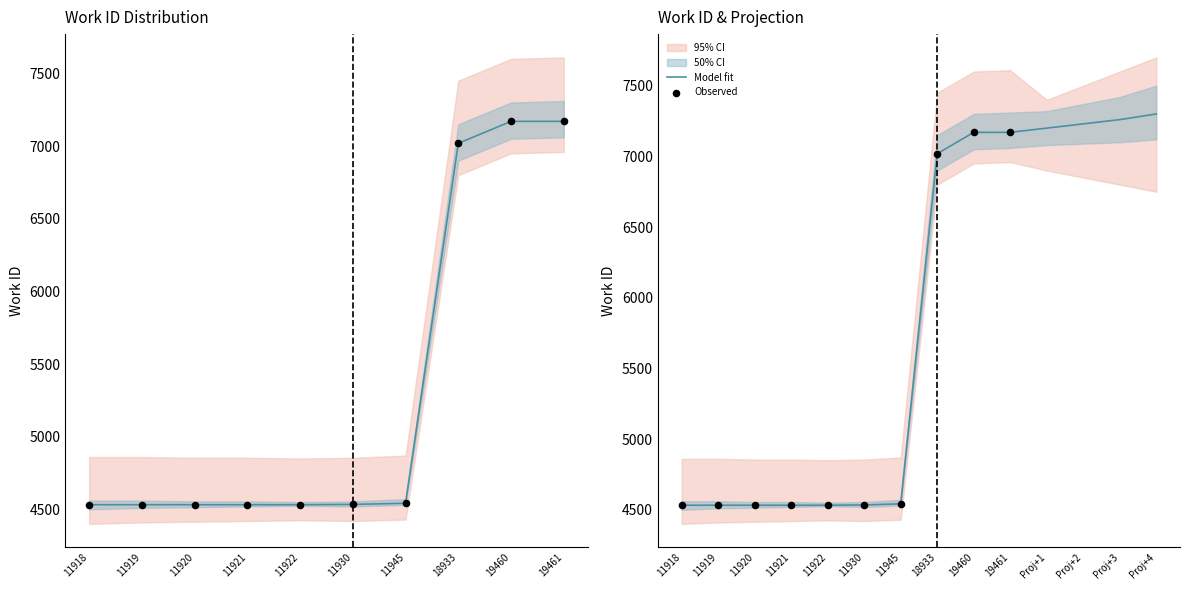

Which has a higher value, 11920 or 18933?

18933